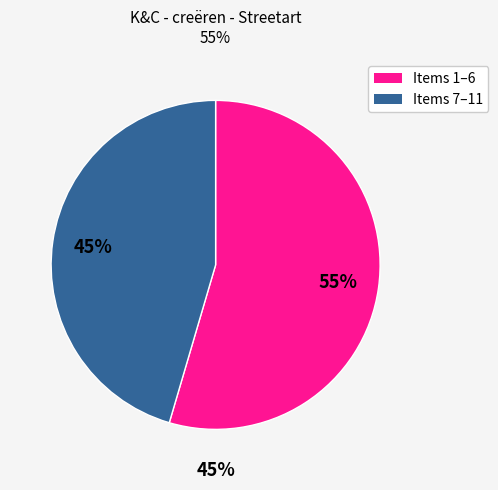

The 2. Street Art slice represents 14% of the pie. True or false?

False